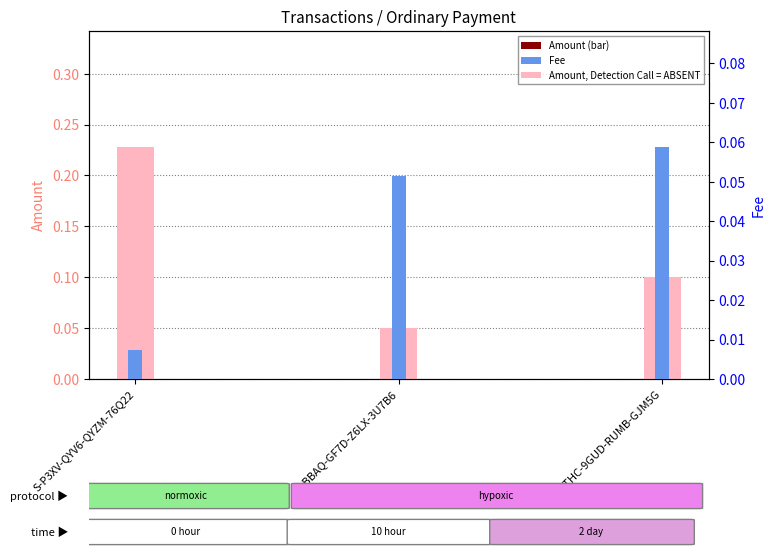

How many bars are there in total?

6